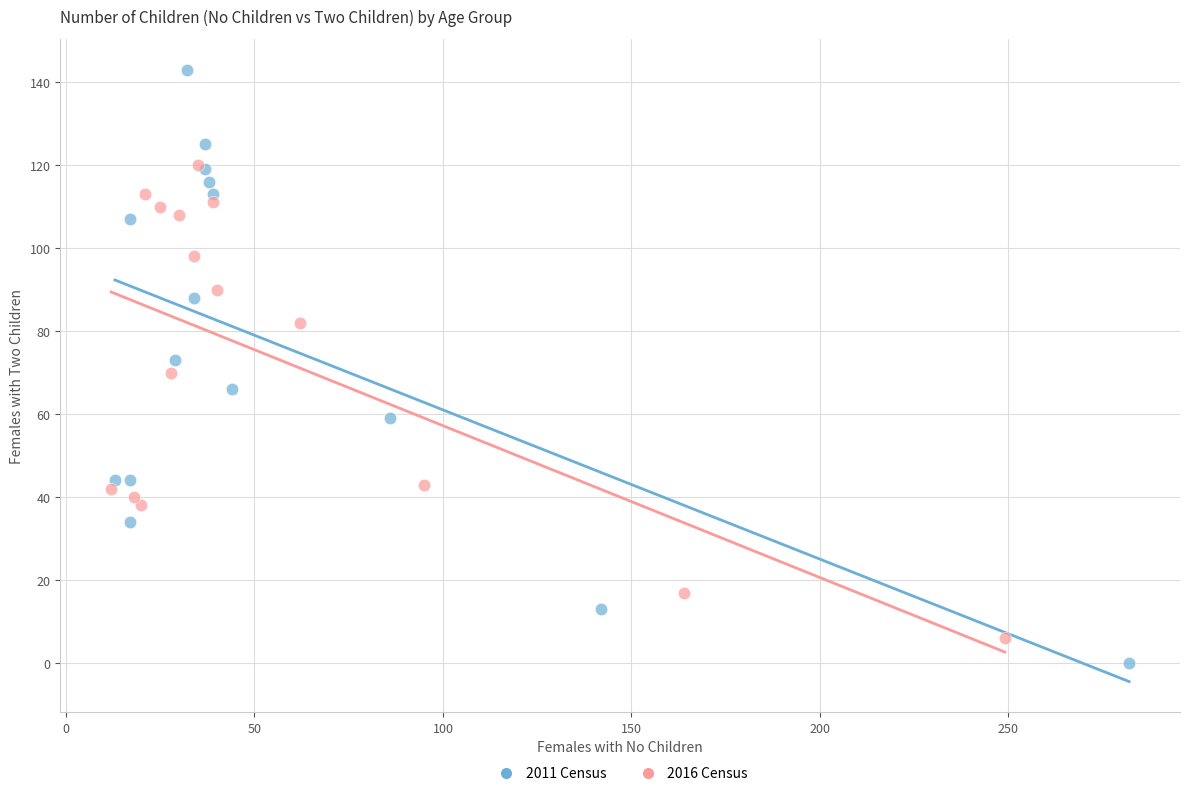

Which series reaches the maximum Y coordinate?

2011 Census